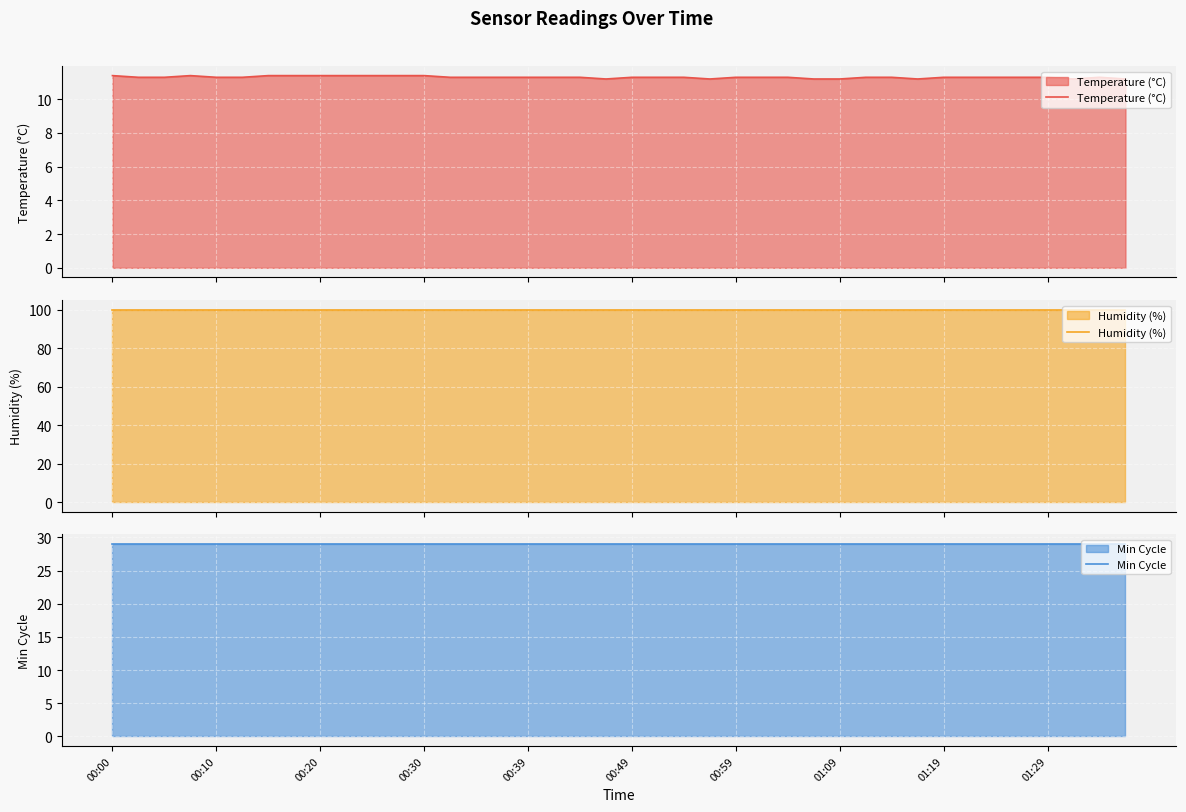

What is the highest value of the Temperature (°C) series?

11.4